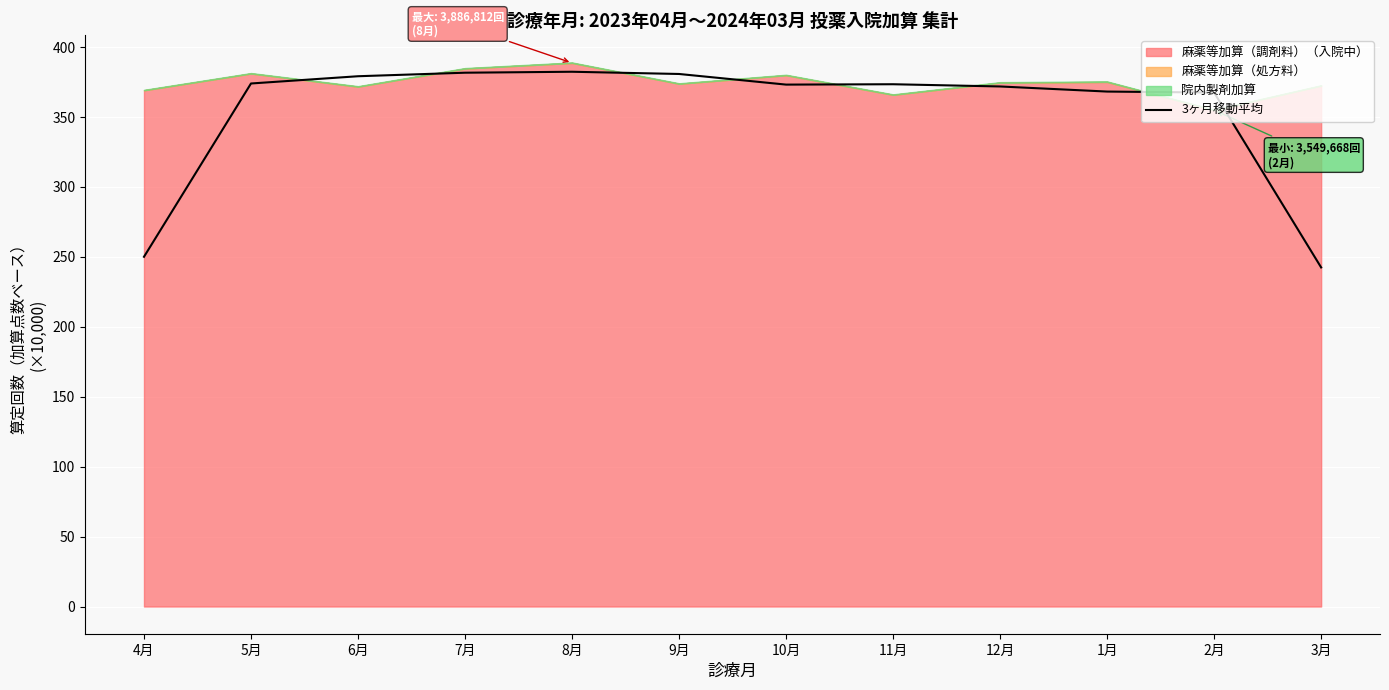

What is the smallest value displayed?

242.5